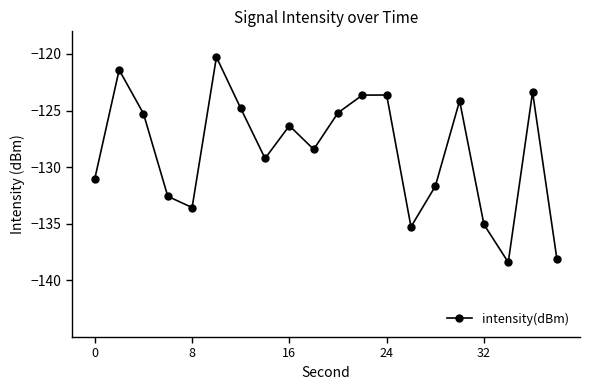

What is the maximum value shown in the chart?

-120.3